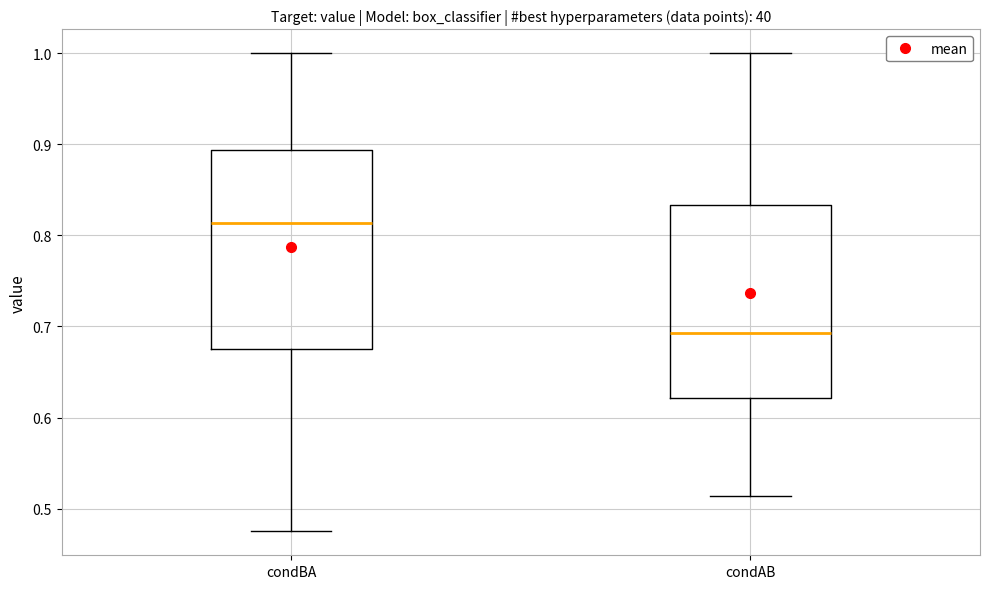

Reading left to right, transcribe this box plot: for each box, give where its median line is, the range the box spans, and where its two whiskers end, as read against the y-axis. The values are not printed on the chart, so give them approximately, as read against the axis.

condBA: median 0.81, box 0.68 to 0.89, whiskers 0.48 to 1.00
condAB: median 0.69, box 0.62 to 0.83, whiskers 0.51 to 1.00